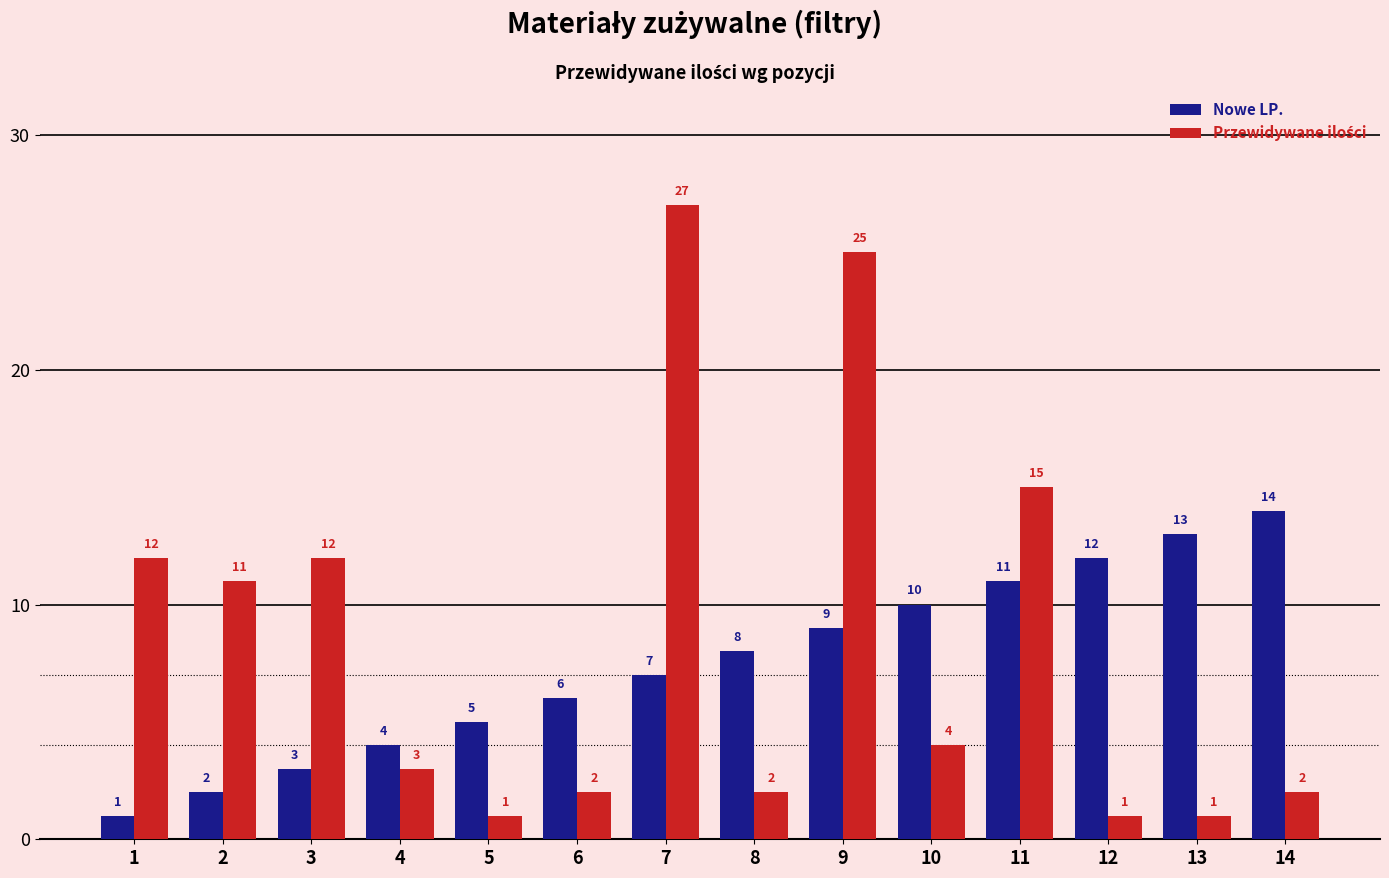

What is the sum of all Nowe LP. values?

105